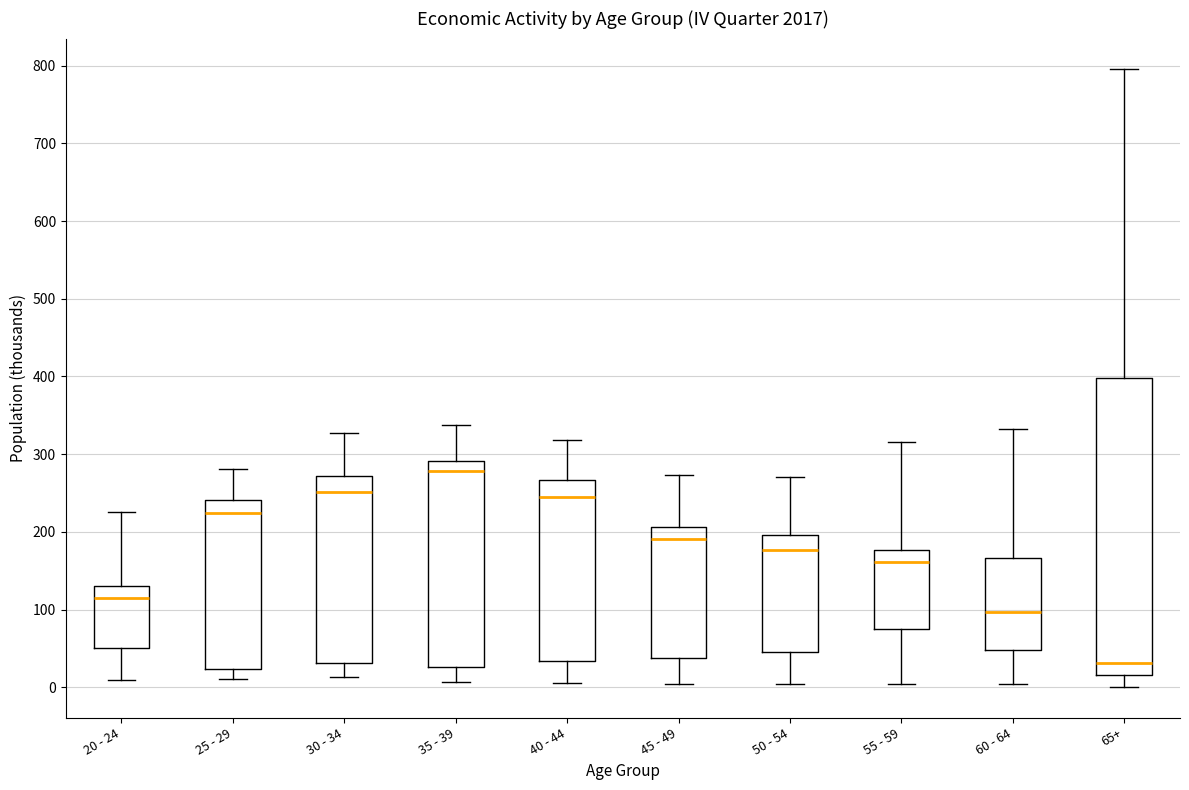

Which box's median line is the highest?

35 - 39